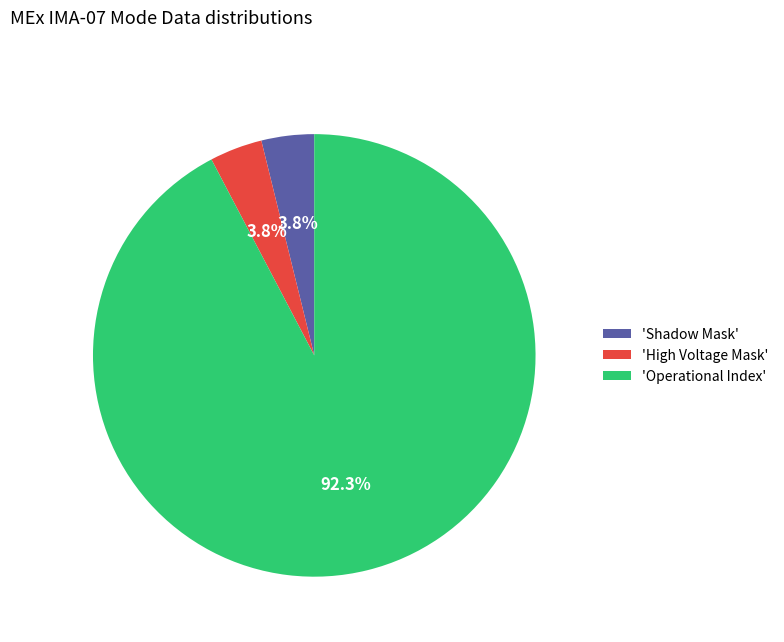

What is the total percentage of 'Shadow Mask' and 'Operational Index'?

96.2%